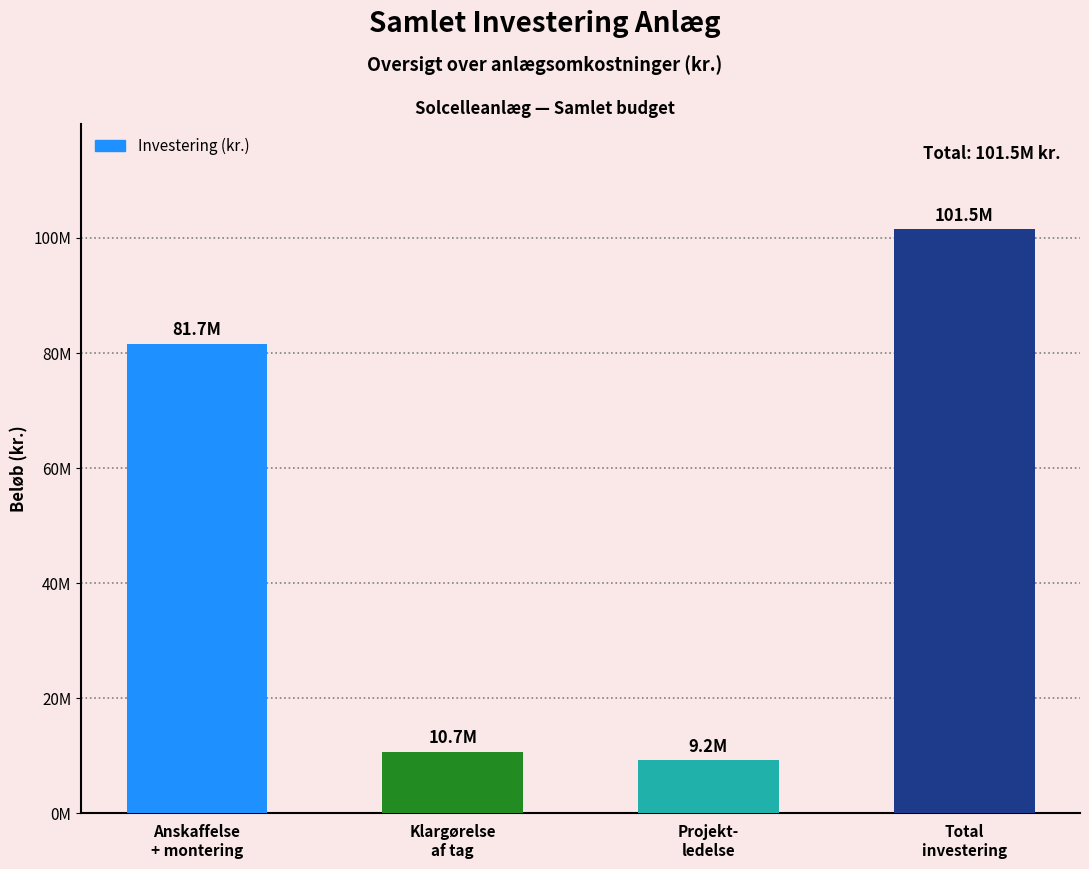

Where does the data first go above 81650460?

Total
investering